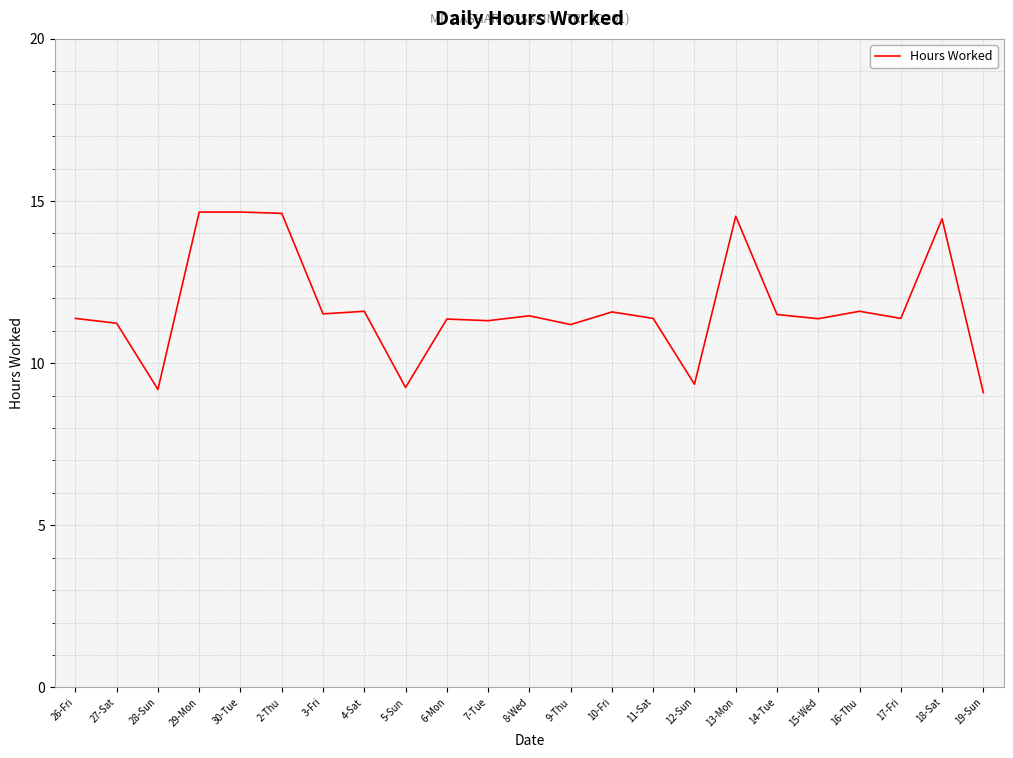

What is the difference between the maximum and minimum values?

5.6